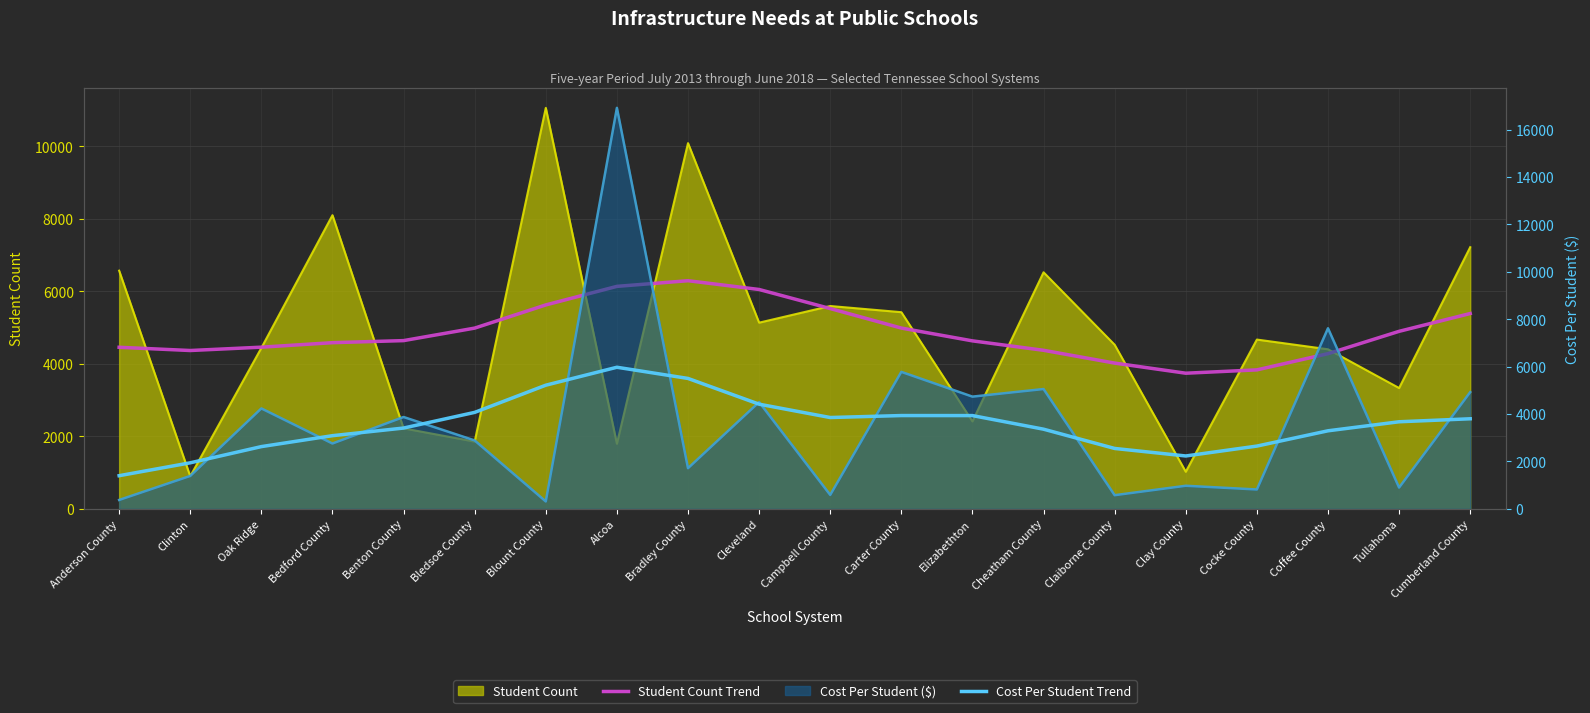

True or false: Student Count Trend and Cost Per Student Trend cross at least once.

False